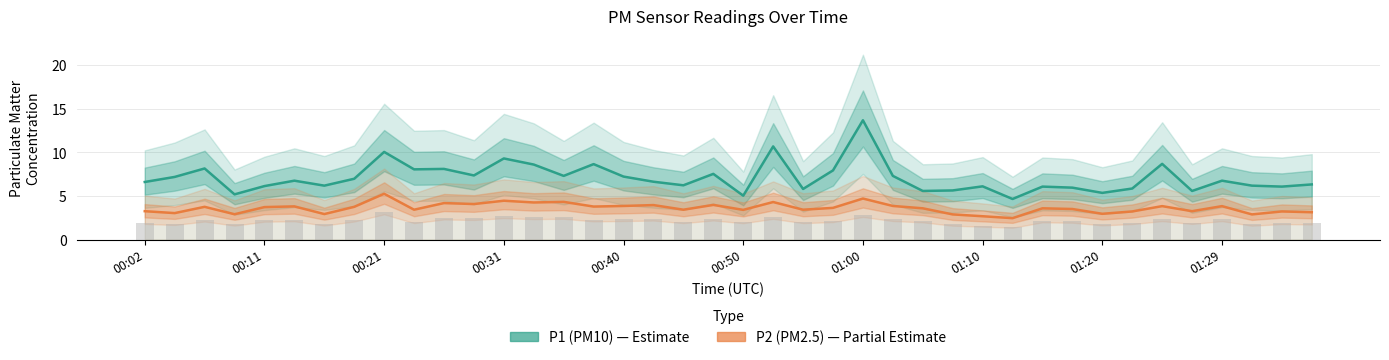

True or false: P1 (PM10) has a value of 7.9 at 23.

True